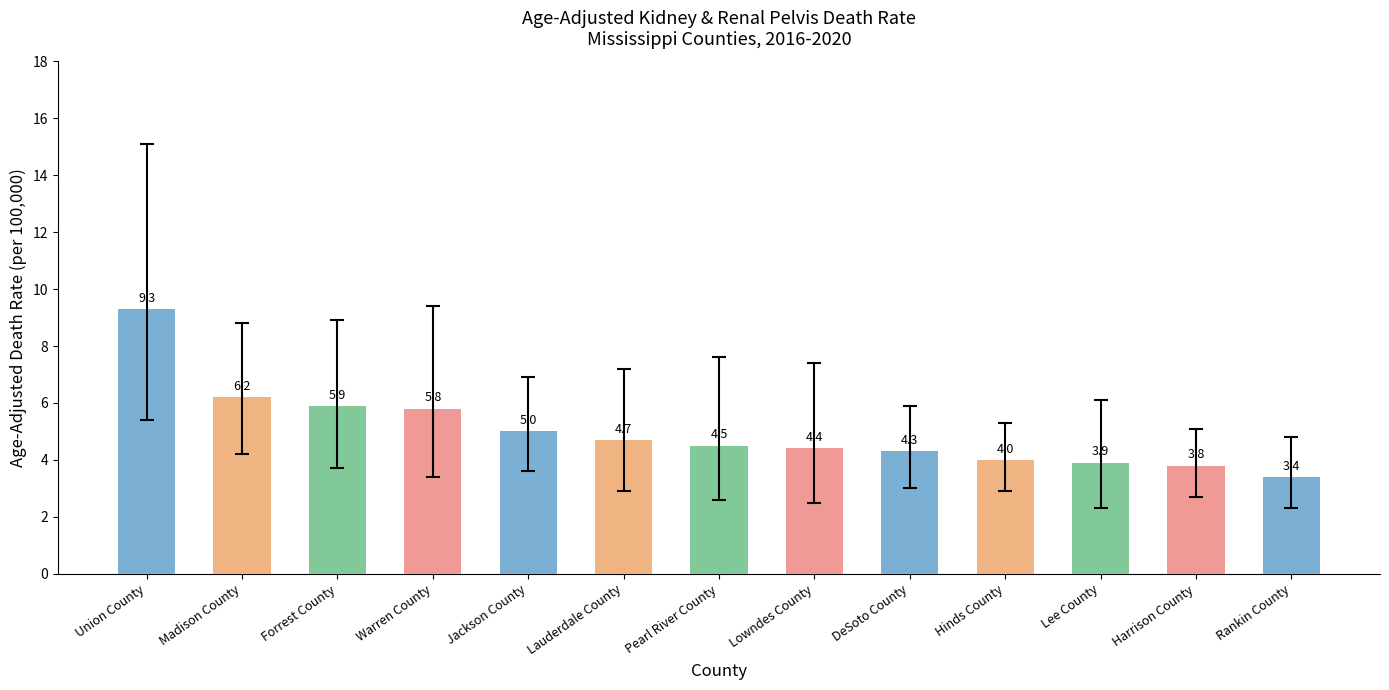

Which has a higher value, Hinds County or Pearl River County?

Pearl River County